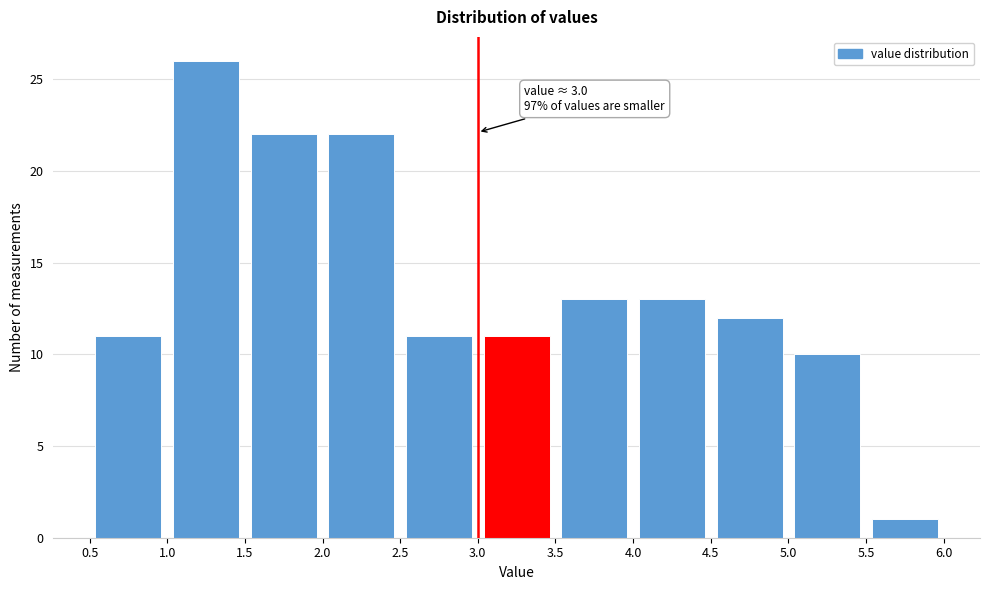

Which range on the x-axis has the tallest bar?

1.0 to 1.5